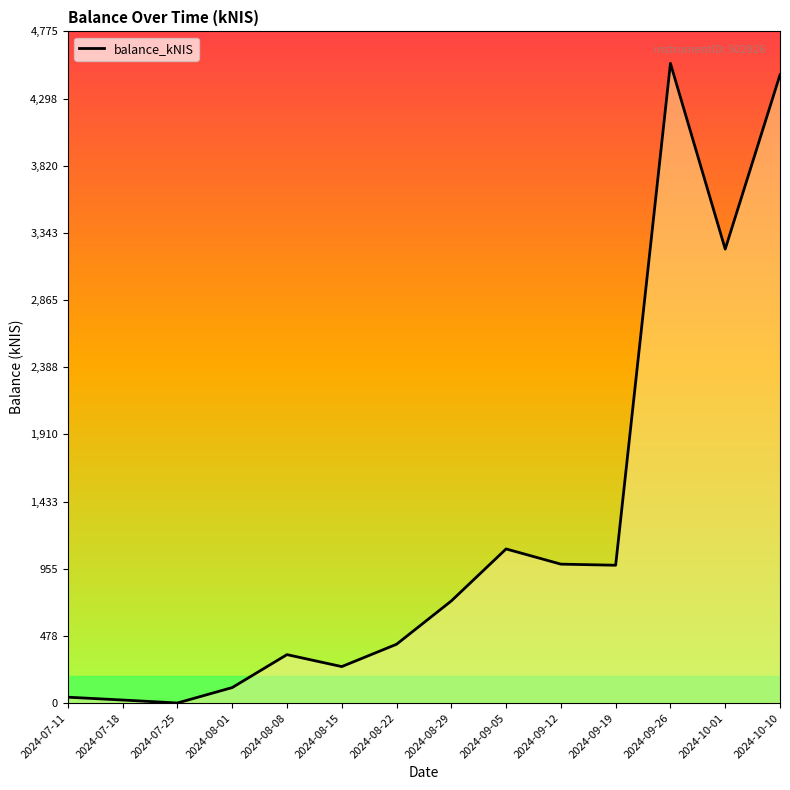

What is the average value?

1230.1